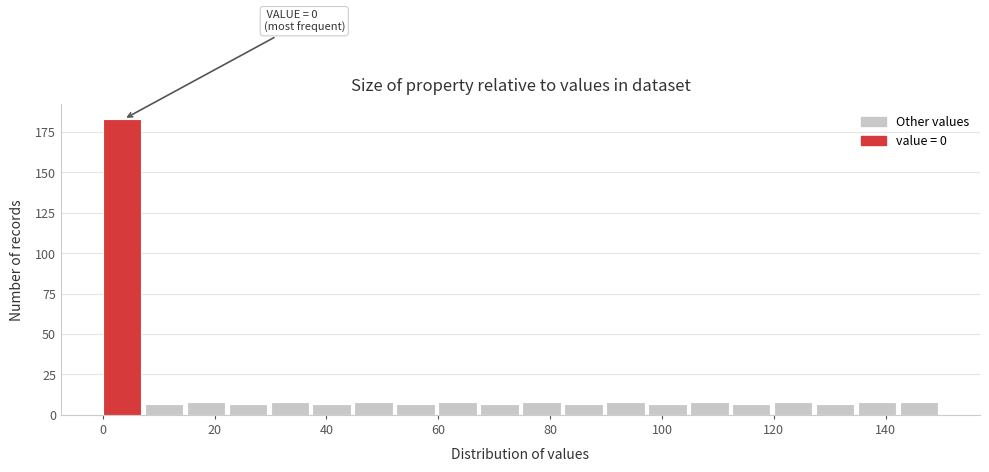

Read against the x-axis, roughly where is the centre of the tallest bar?

4